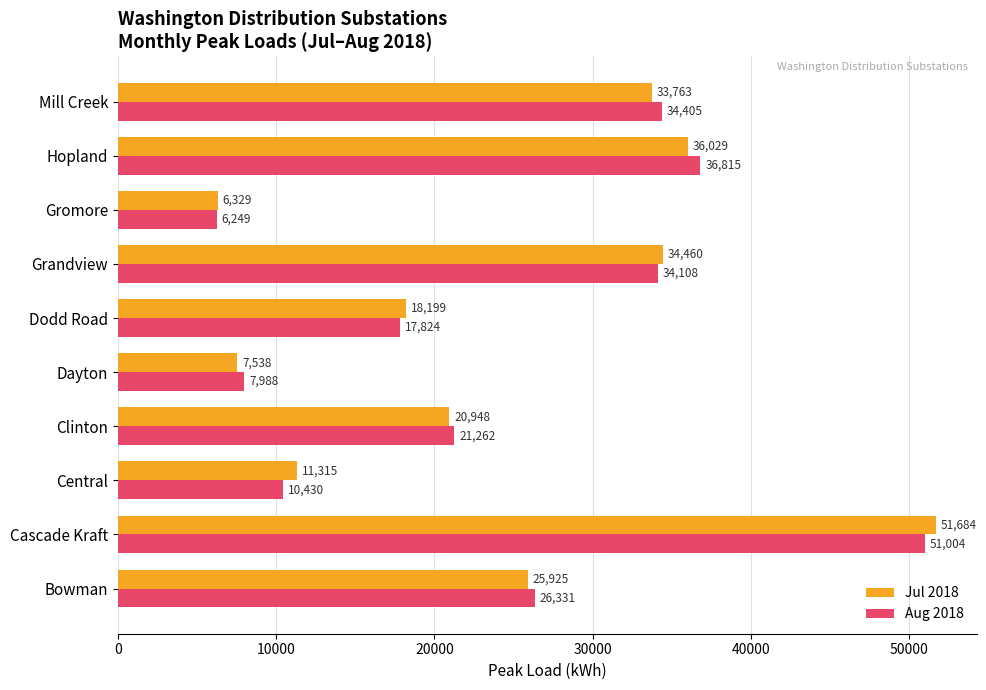

What is the spread (max minus min) of values at Hopland?

786.0